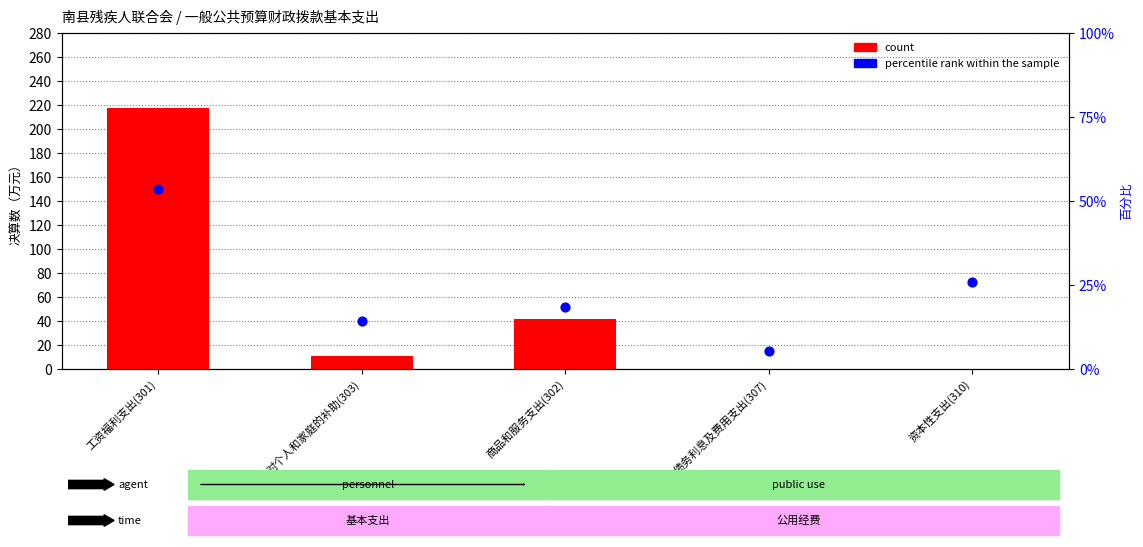

Which series has the widest spread of Y values?

count